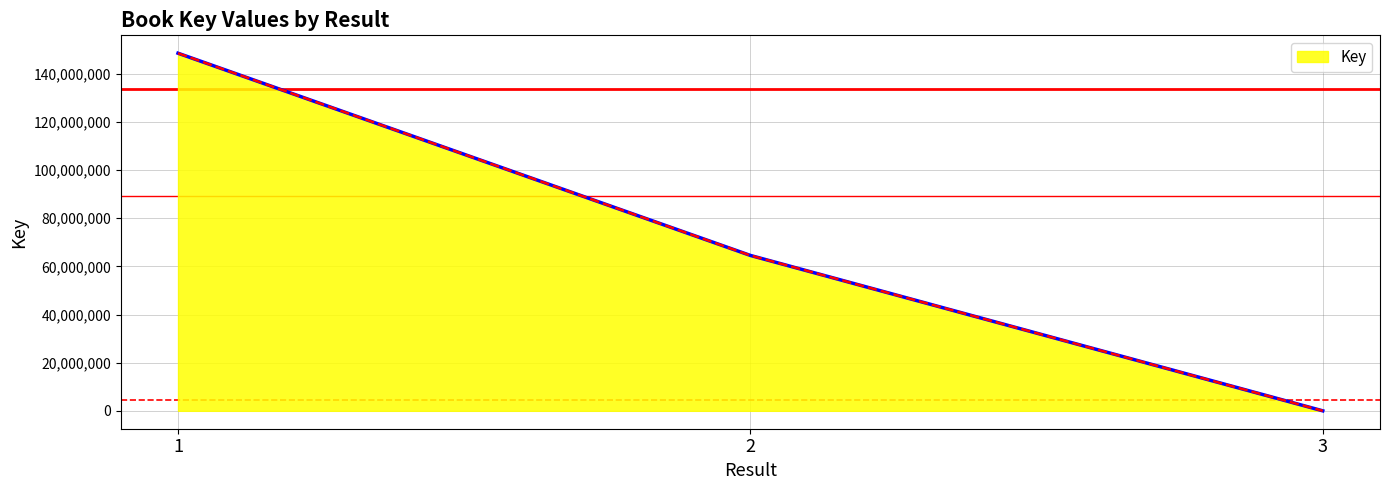

Which category has the highest value across all series?

1